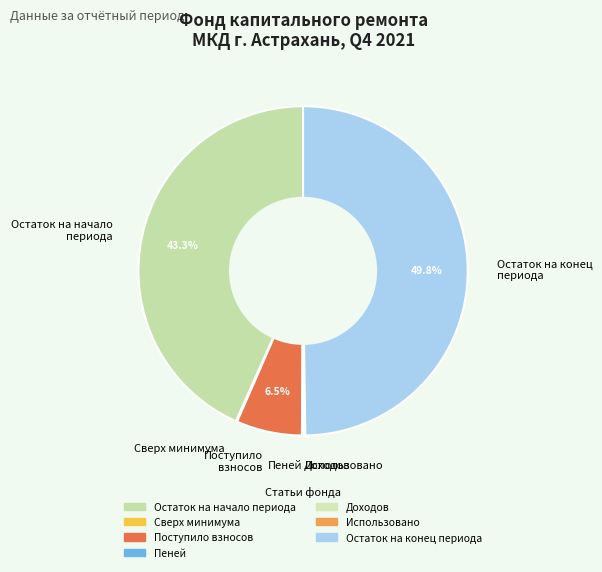

Which slice is the largest?

Остаток на конец периода